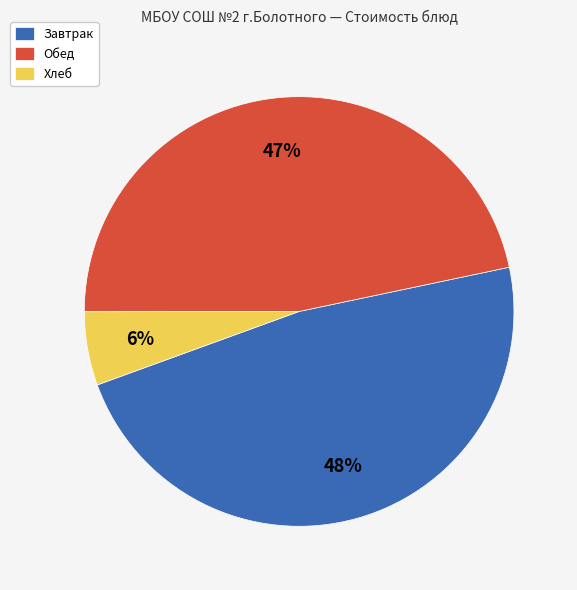

Is it true that Завтрак is 48% of the pie?

True